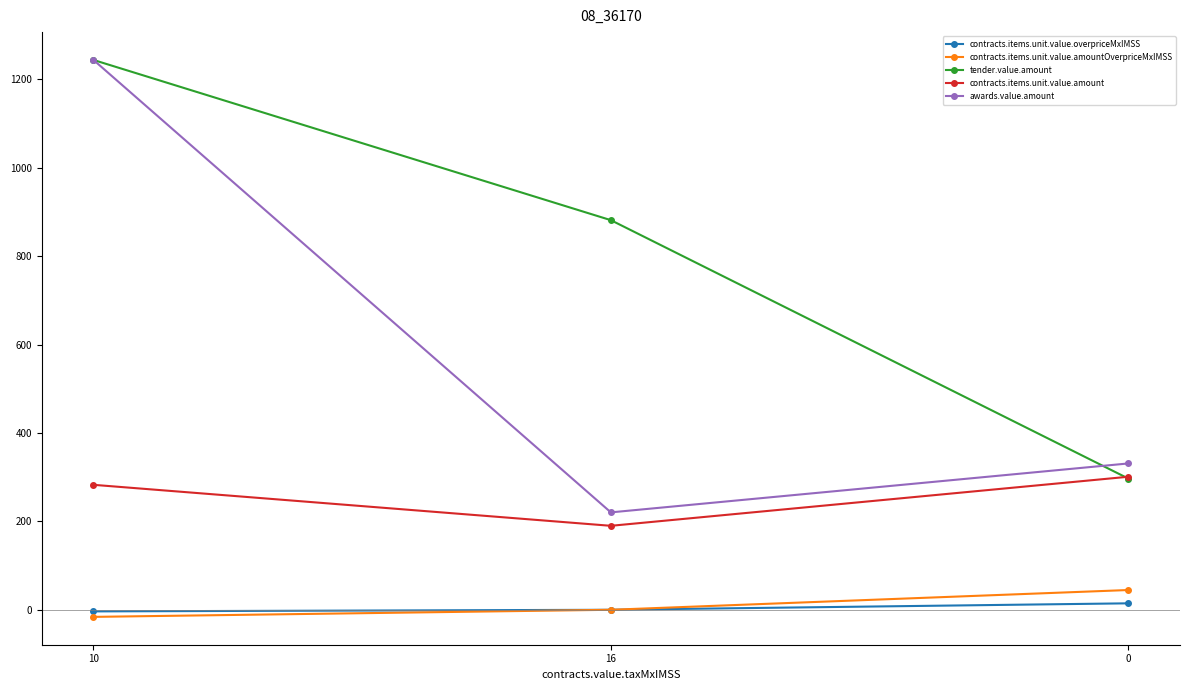

What is the highest value of the contracts.items.unit.value.amount series?

301.0